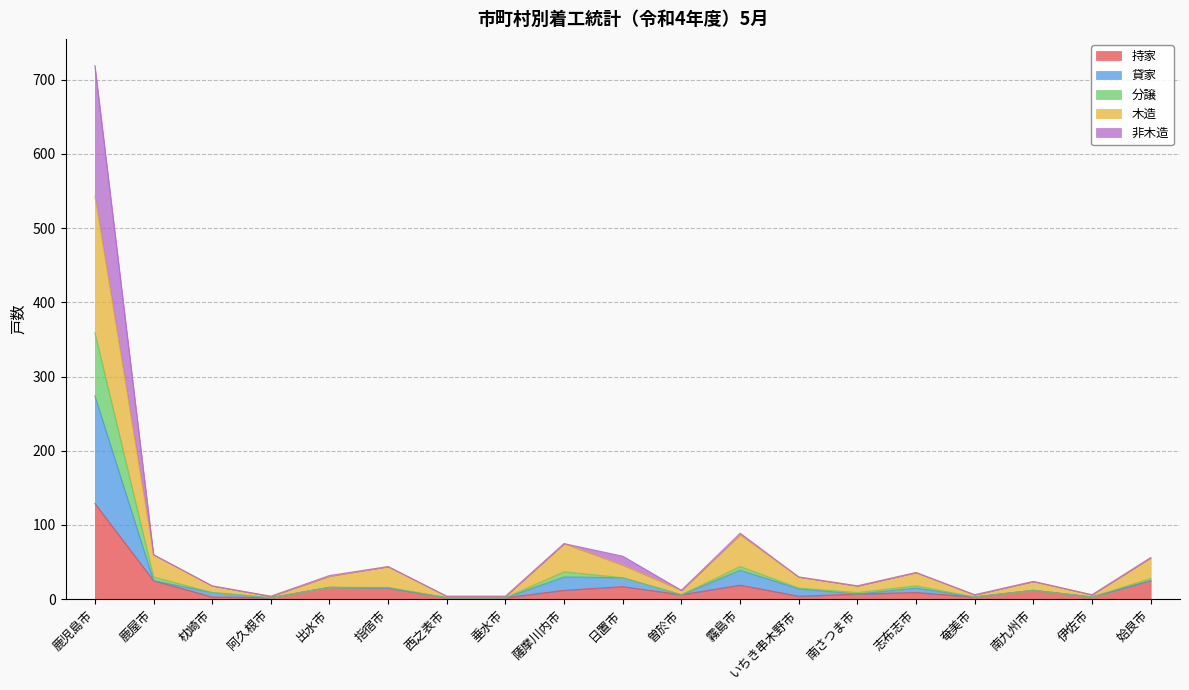

What is the maximum value for 持家?

129